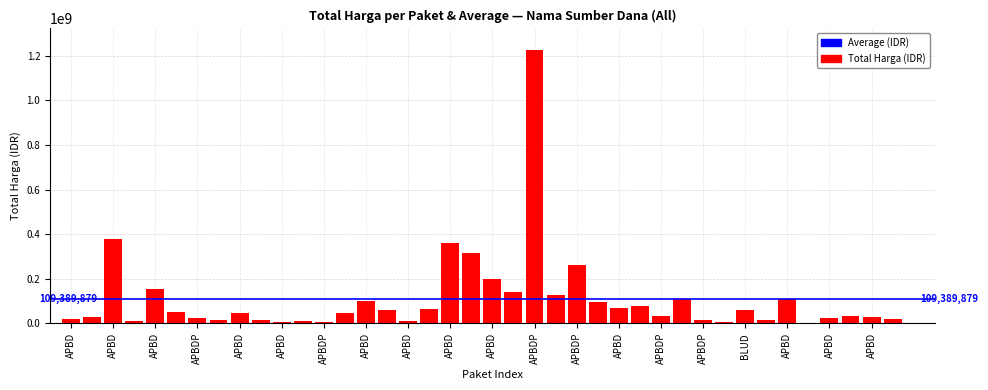

What is the sum of all values?

4375595175